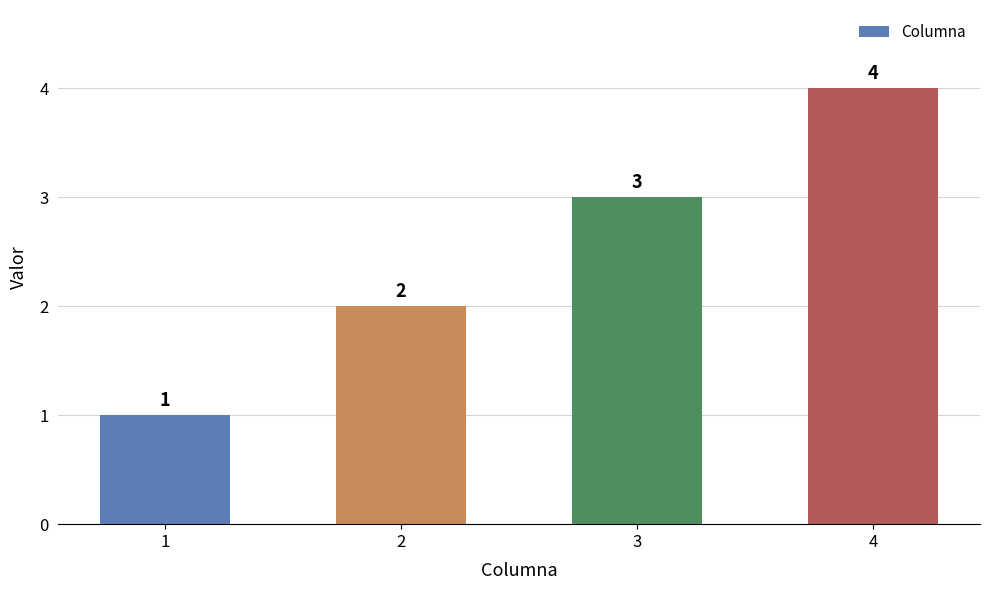

What is the value of the 3rd bar from the left?

3